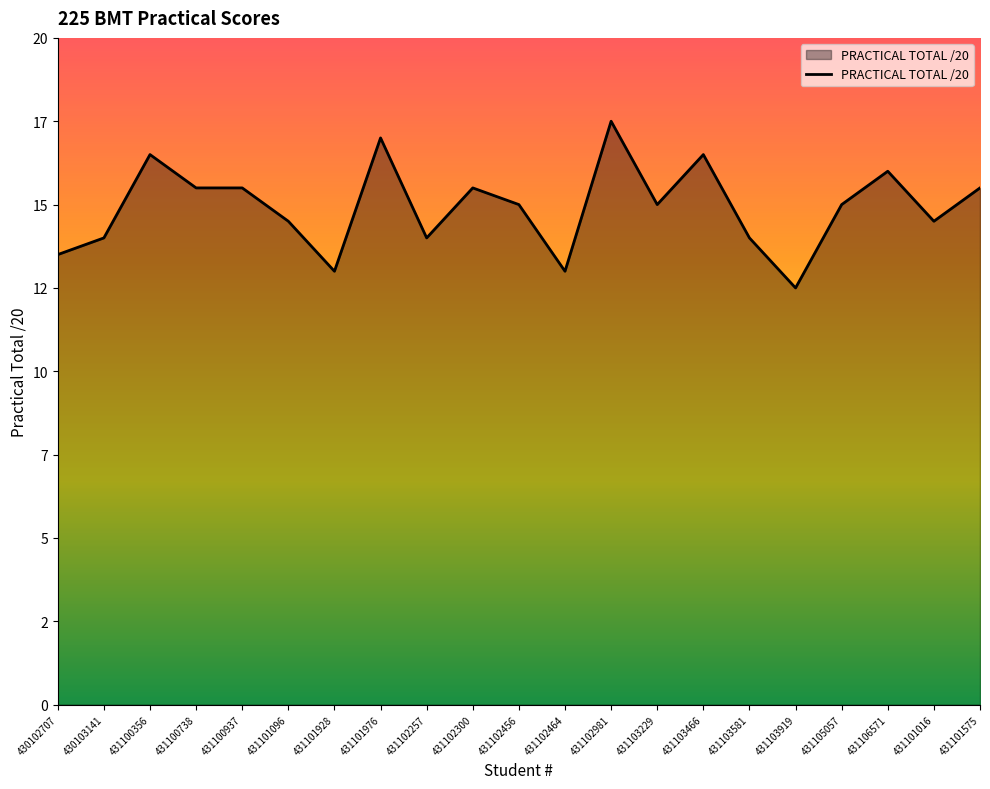

Does the chart have visible grid lines?

No